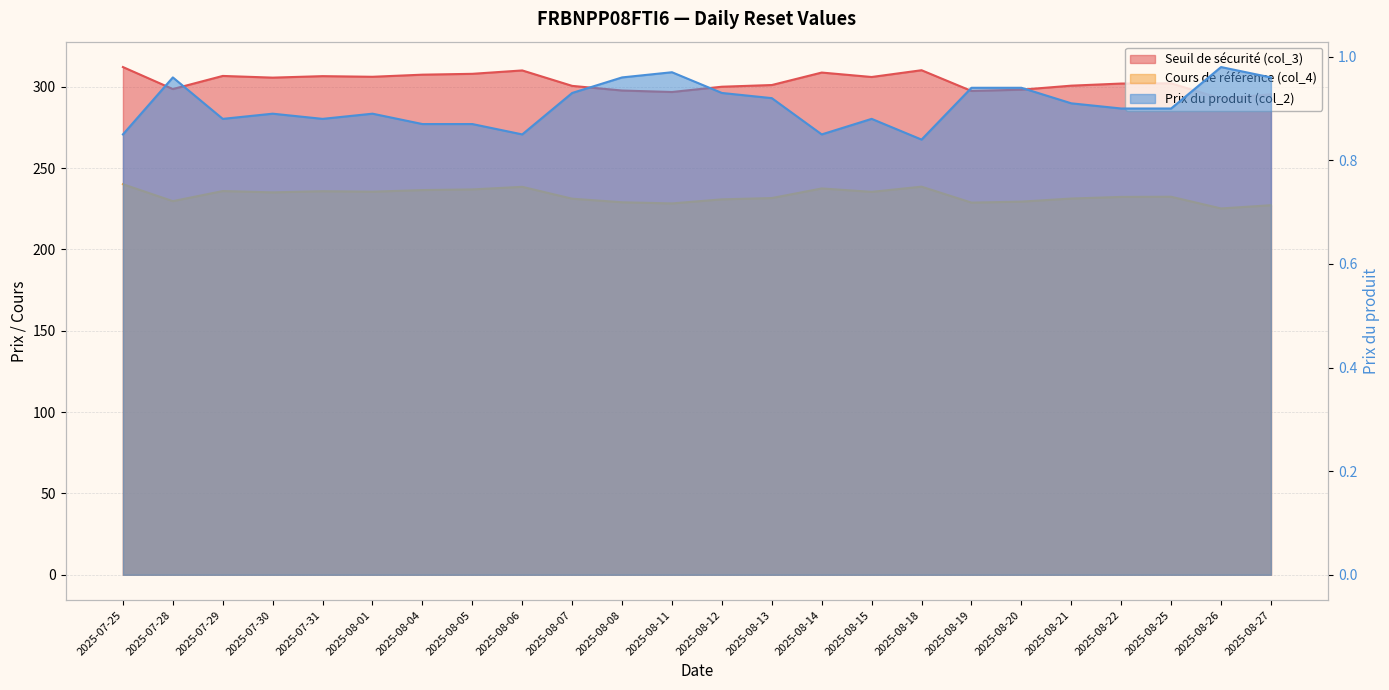

How many interior local valleys does the Prix du produit (col_2) series have?

5